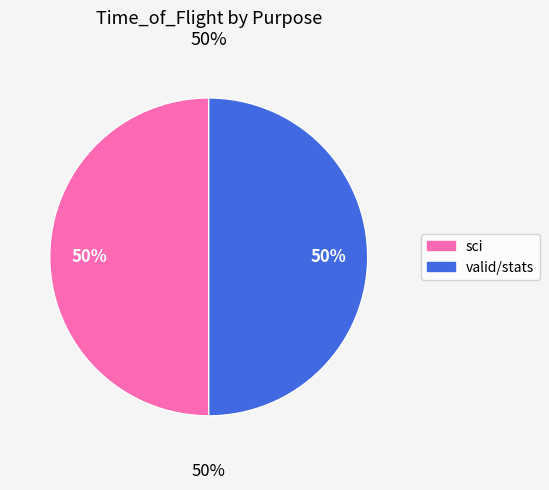

How many slices are in this pie chart?

2